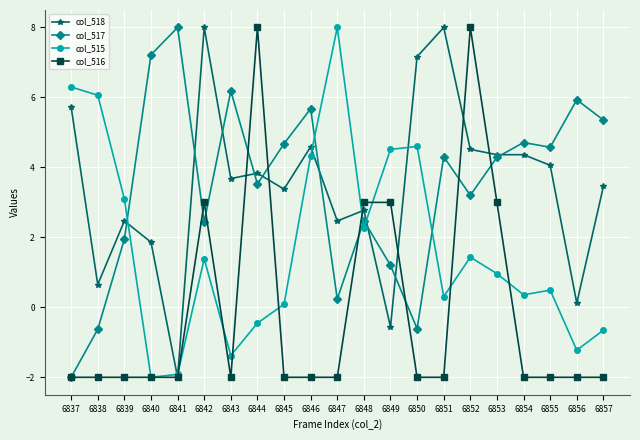

What is the spread (max minus min) of values at 6838?

8.1